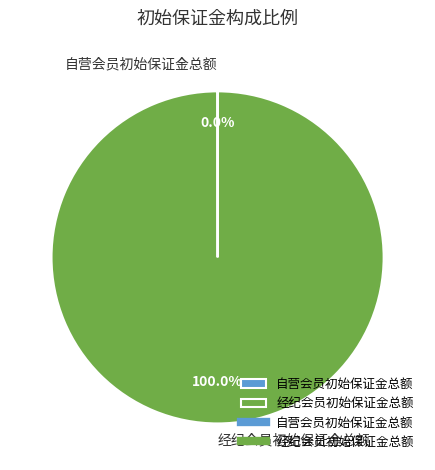

Is there a majority slice in this chart?

Yes